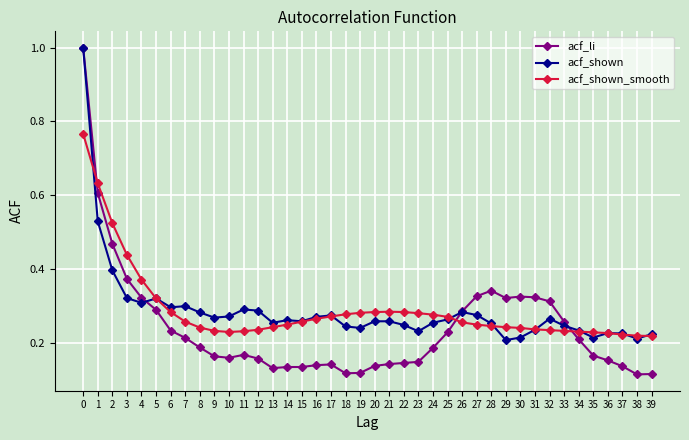

What is the total value across all series at 20?

0.7